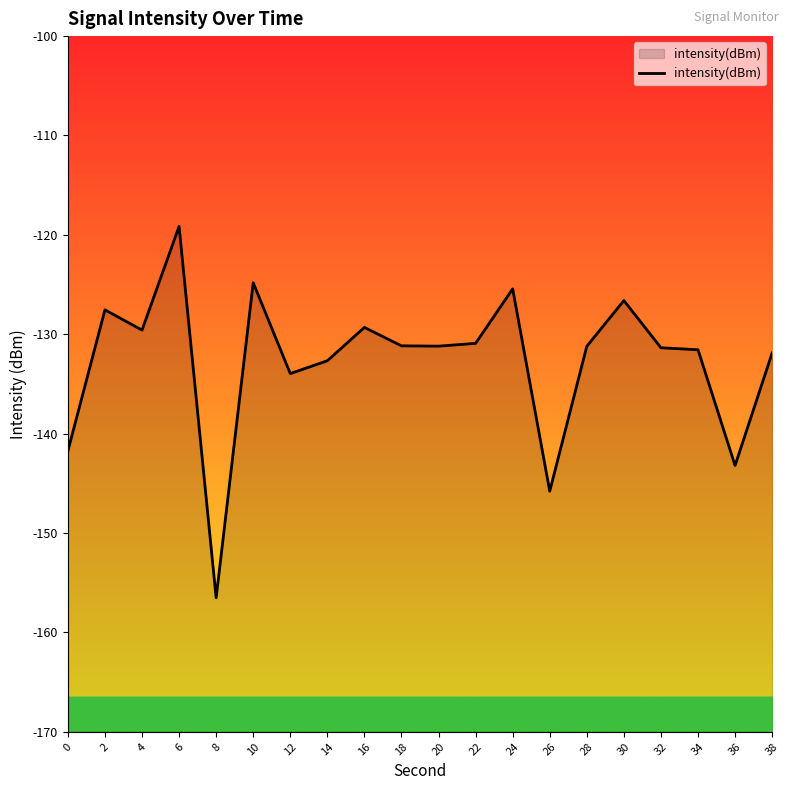

What is the value of the 7th point from the left?

-134.0